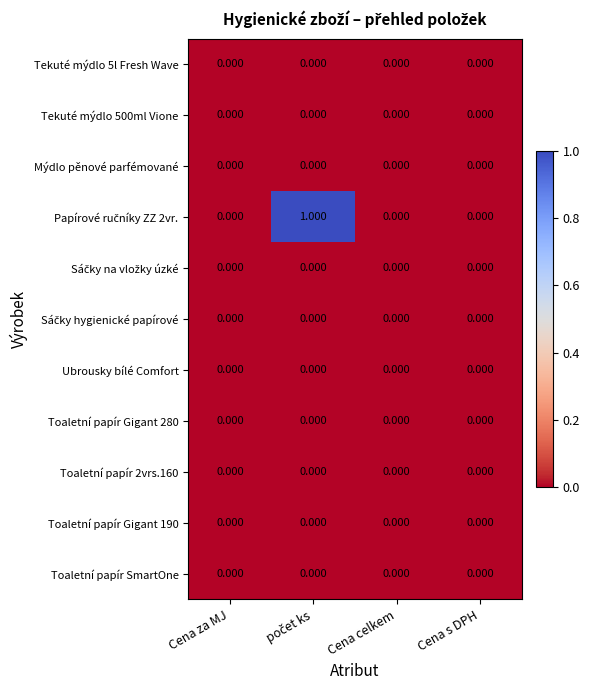

Count the number of data series in this chart.

11